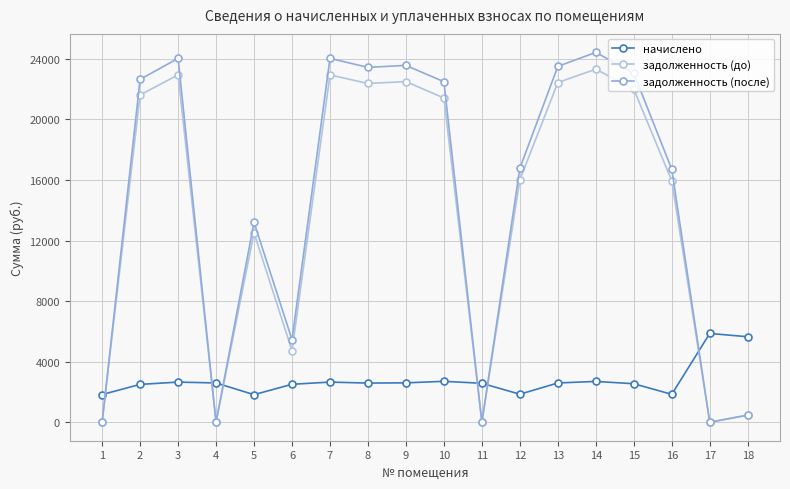

What is the difference between the second highest and minimum values in the начислено series?

3824.2